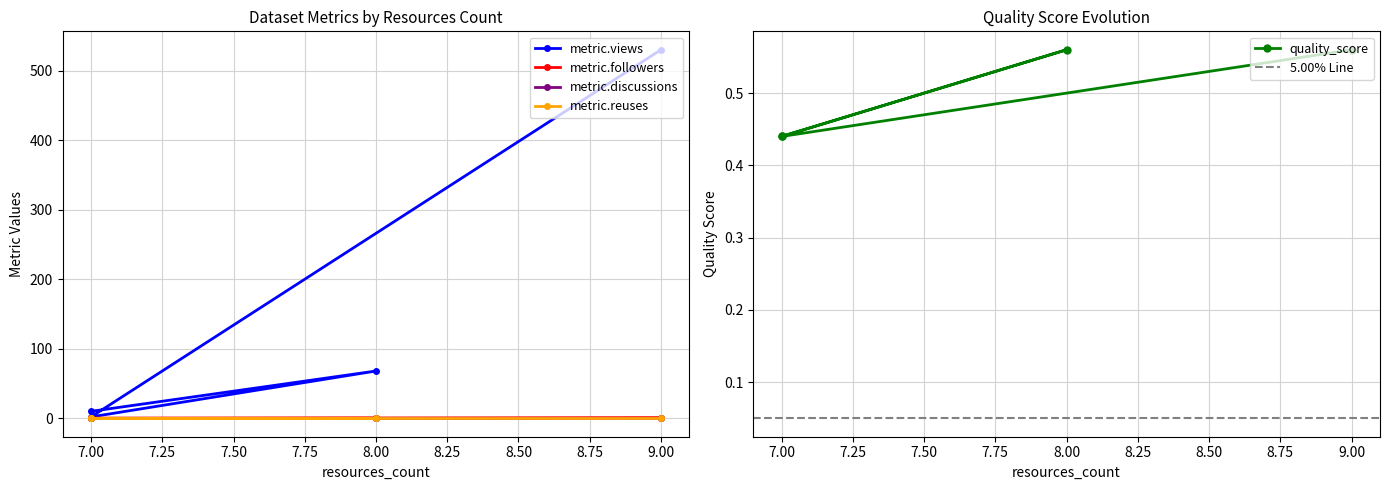

Rank the categories by quality_score value from highest to lowest.

8, 9, 7, 7